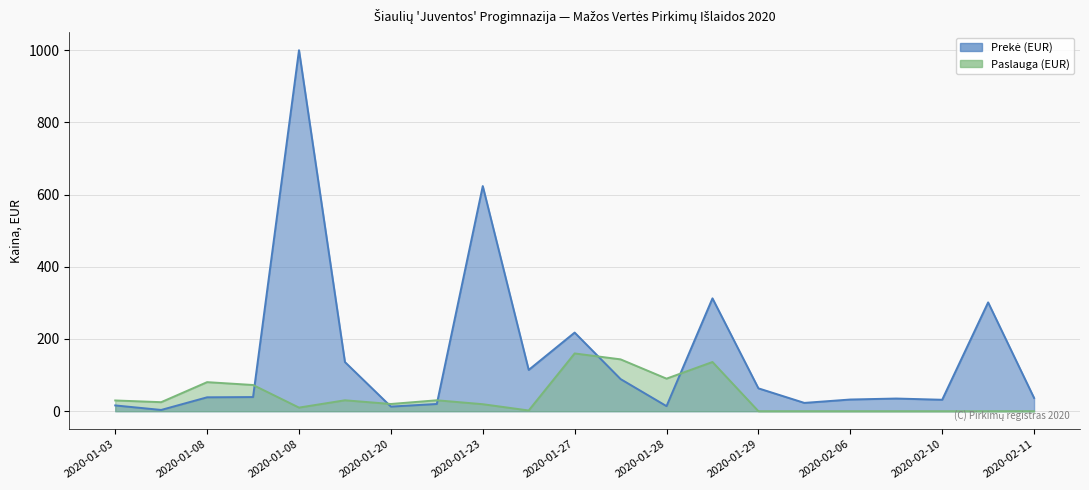

What are all the series names shown in the legend?

Prekė (EUR), Paslauga (EUR)